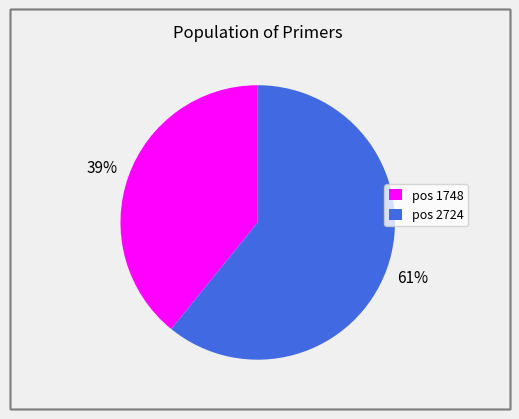

Rank the categories by value from lowest to highest.

pos 1748, pos 2724